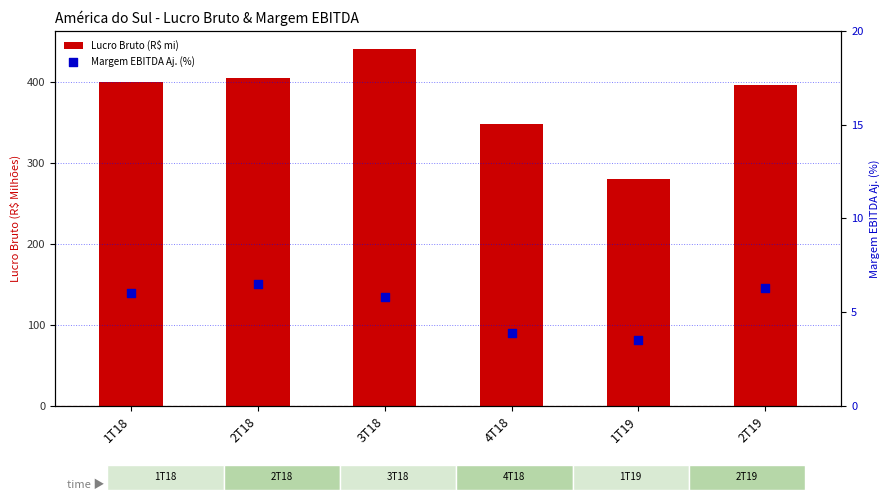

Which series has the largest total across all categories?

Lucro Bruto (R$ mi)